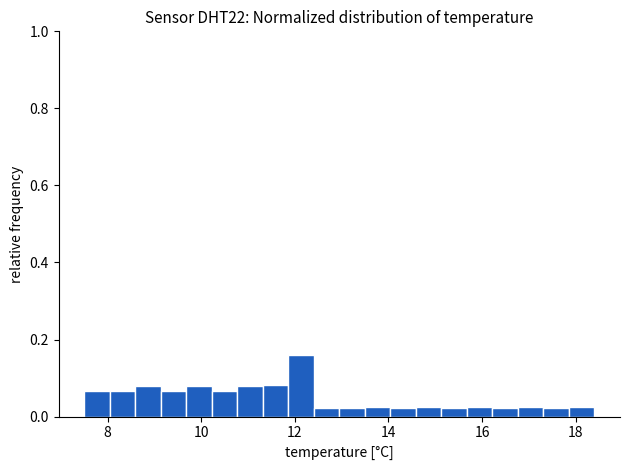

Read against the x-axis, roughly where is the centre of the tallest bar?

12.2